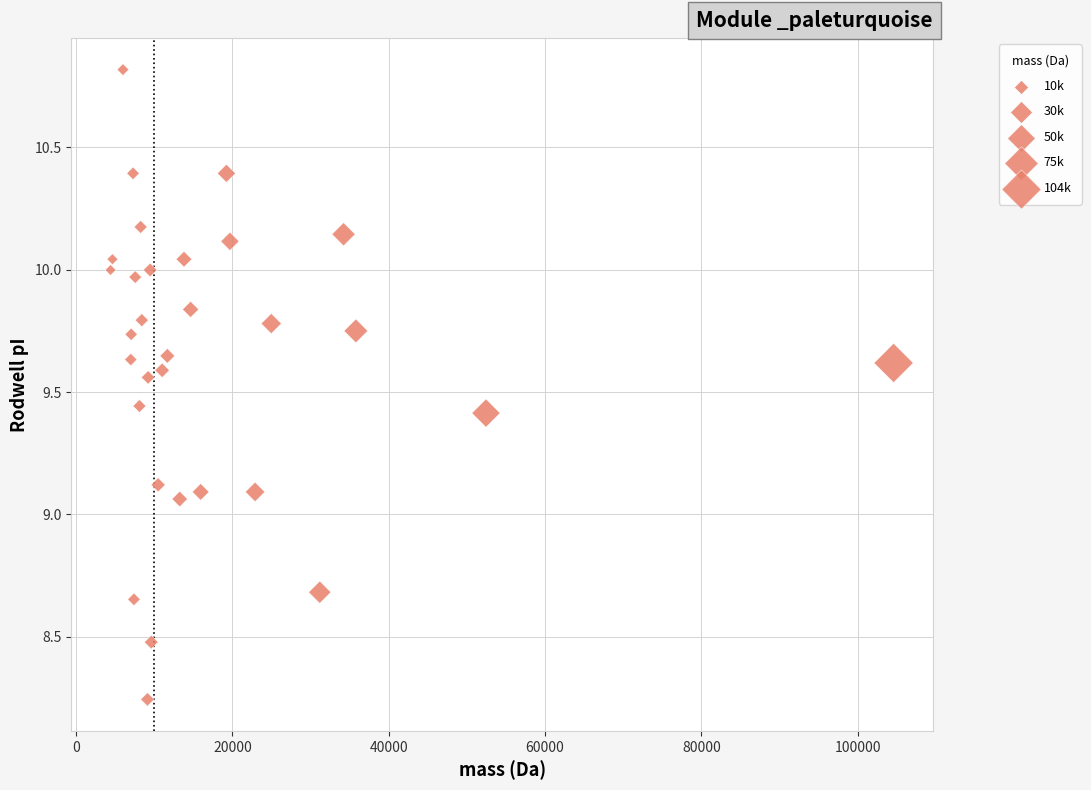

What is the range of X values (max minus min)?

100211.2